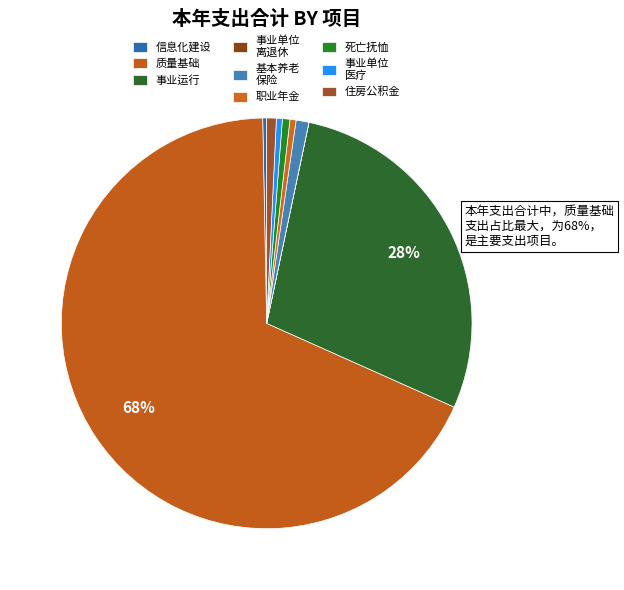

Which slice is the largest?

质量基础